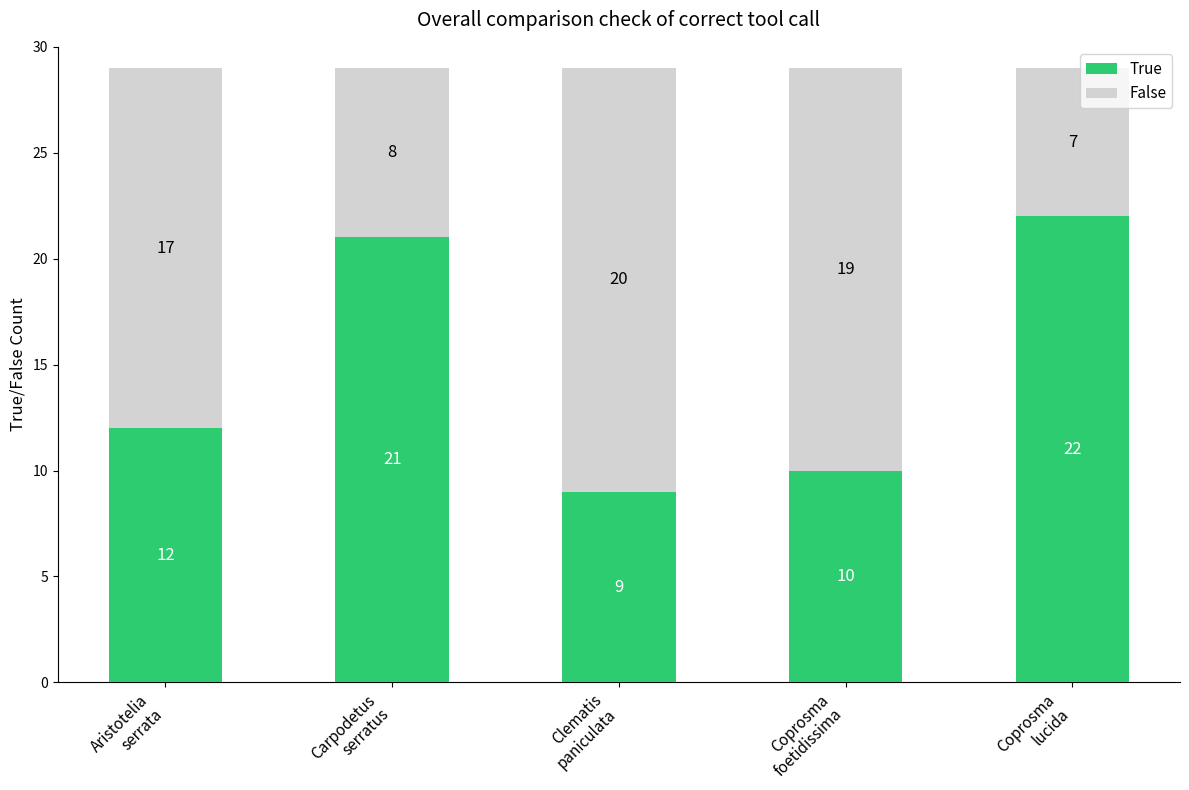

What is the difference between the maximum and second lowest values in the True series?

12